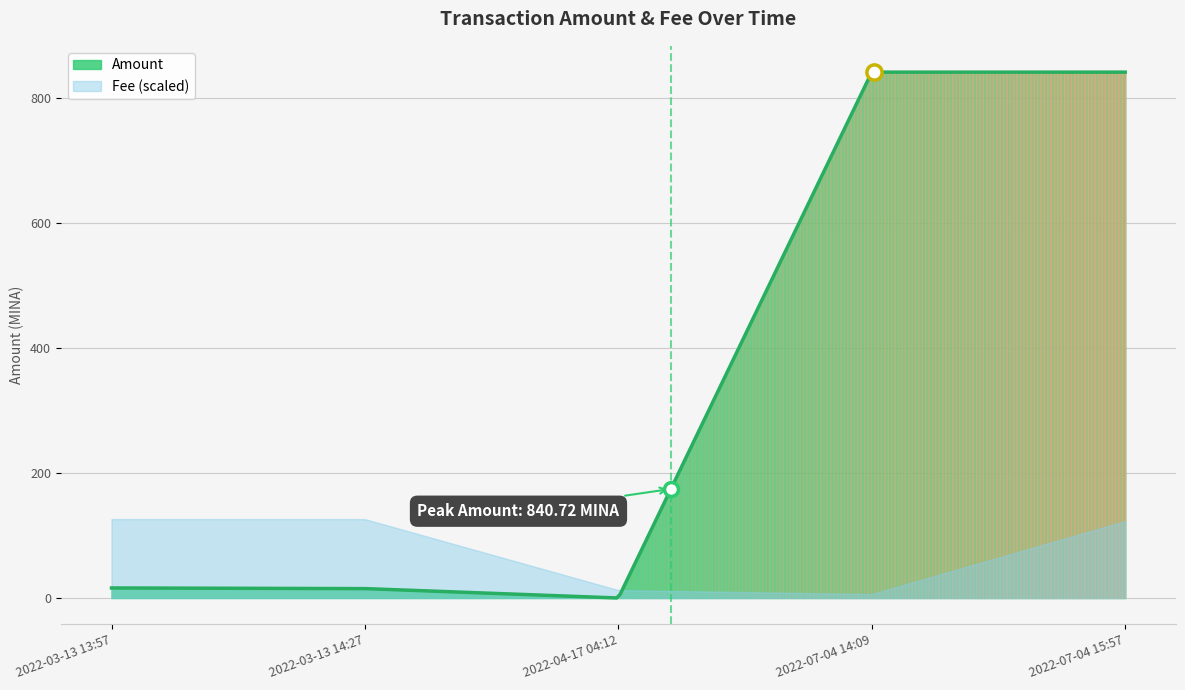

At how many categories does at least one series exceed 666?

2